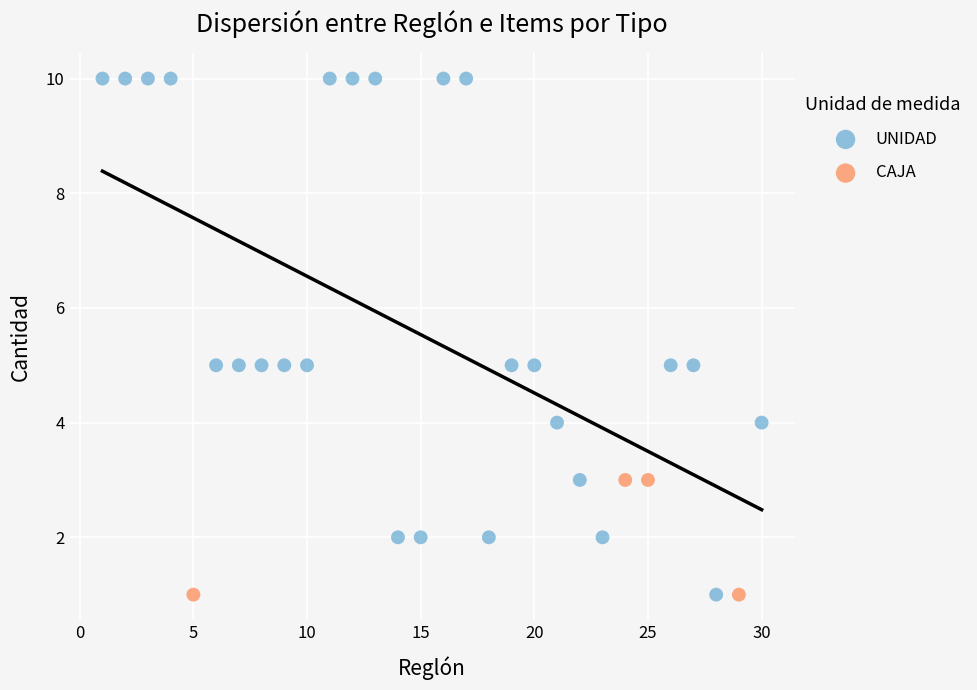

Which series contains the highest Y value?

UNIDAD